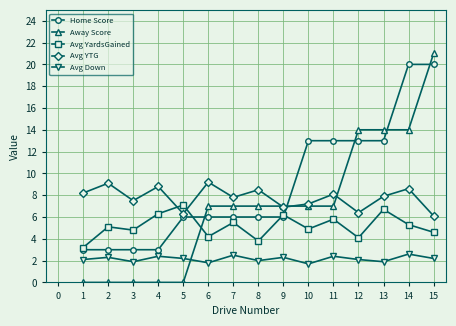

Rank the series at 3 from lowest to highest value.

Away Score, Avg Down, Home Score, Avg YardsGained, Avg YTG